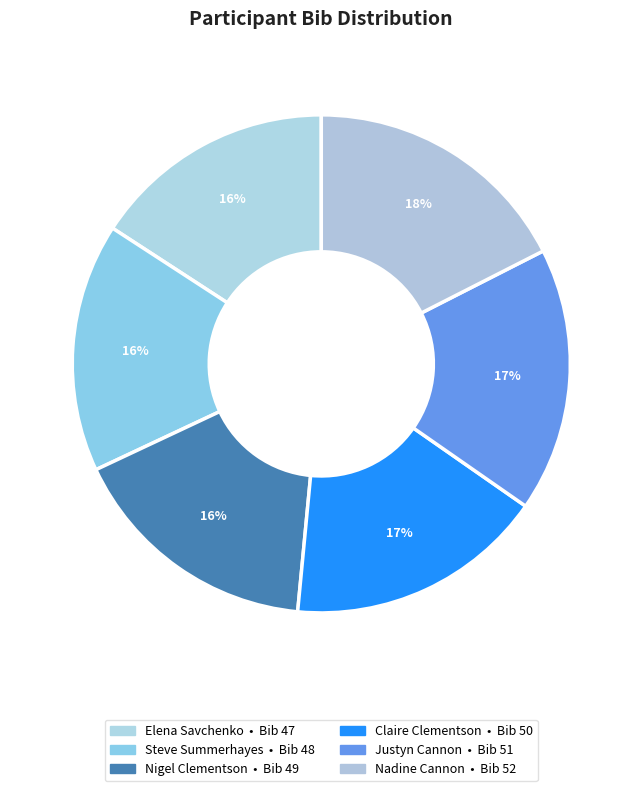

How many slices are in this pie chart?

6